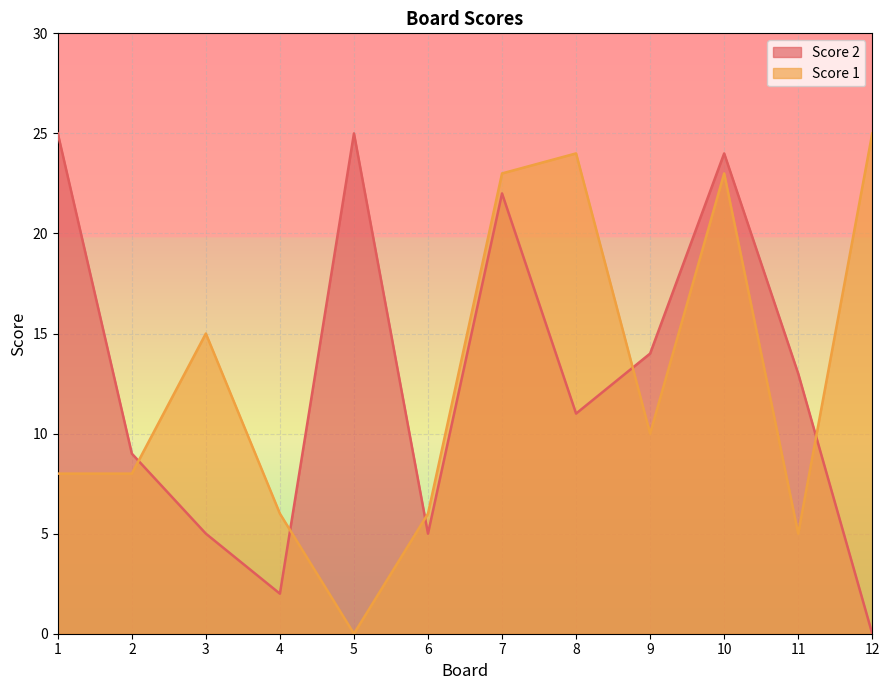

The value of Score 2 at 8 is 15. True or false?

False